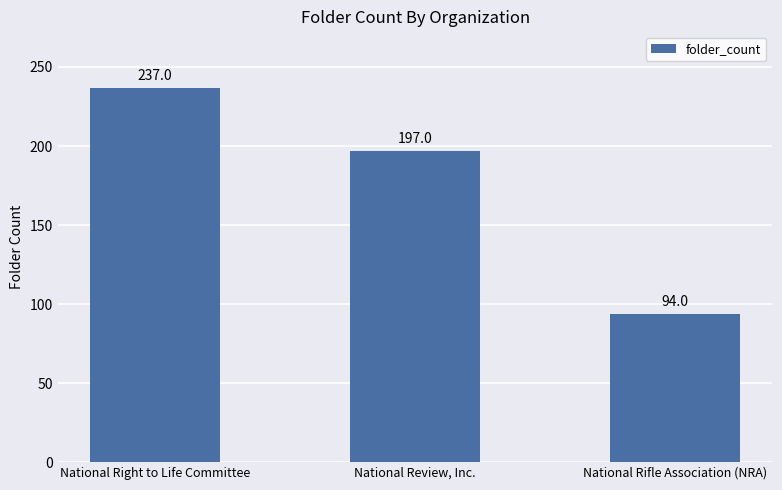

What position from the right is National Review, Inc.?

2